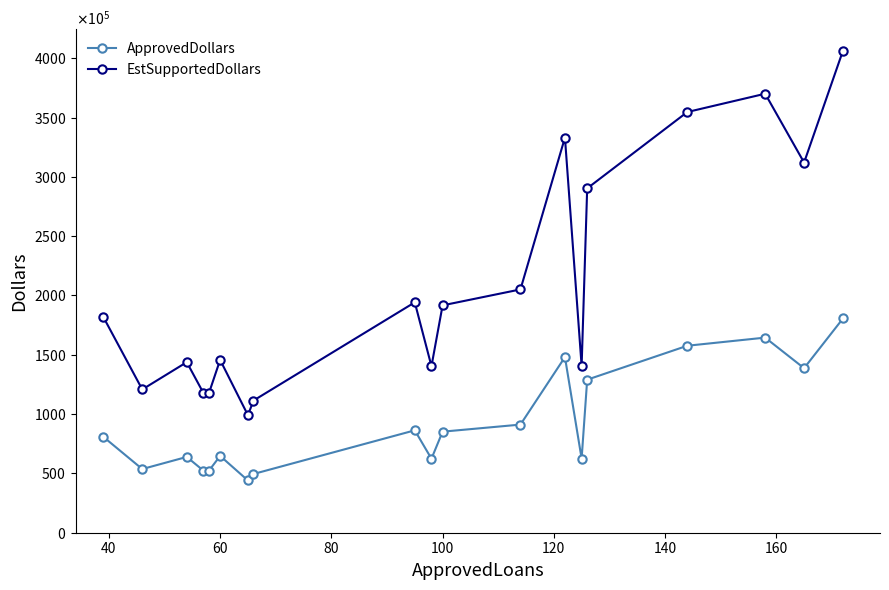

Is this an area chart (filled region under the line)?

No